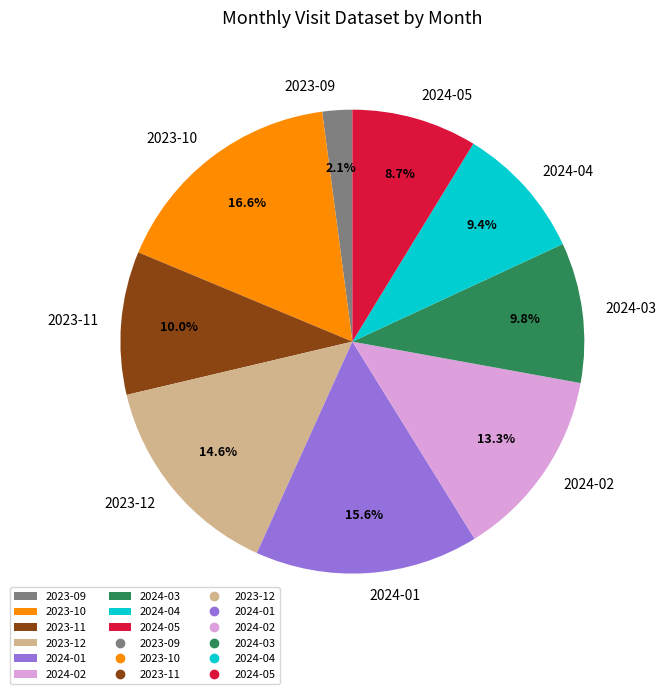

Which has a higher value, 2023-12 or 2023-11?

2023-12